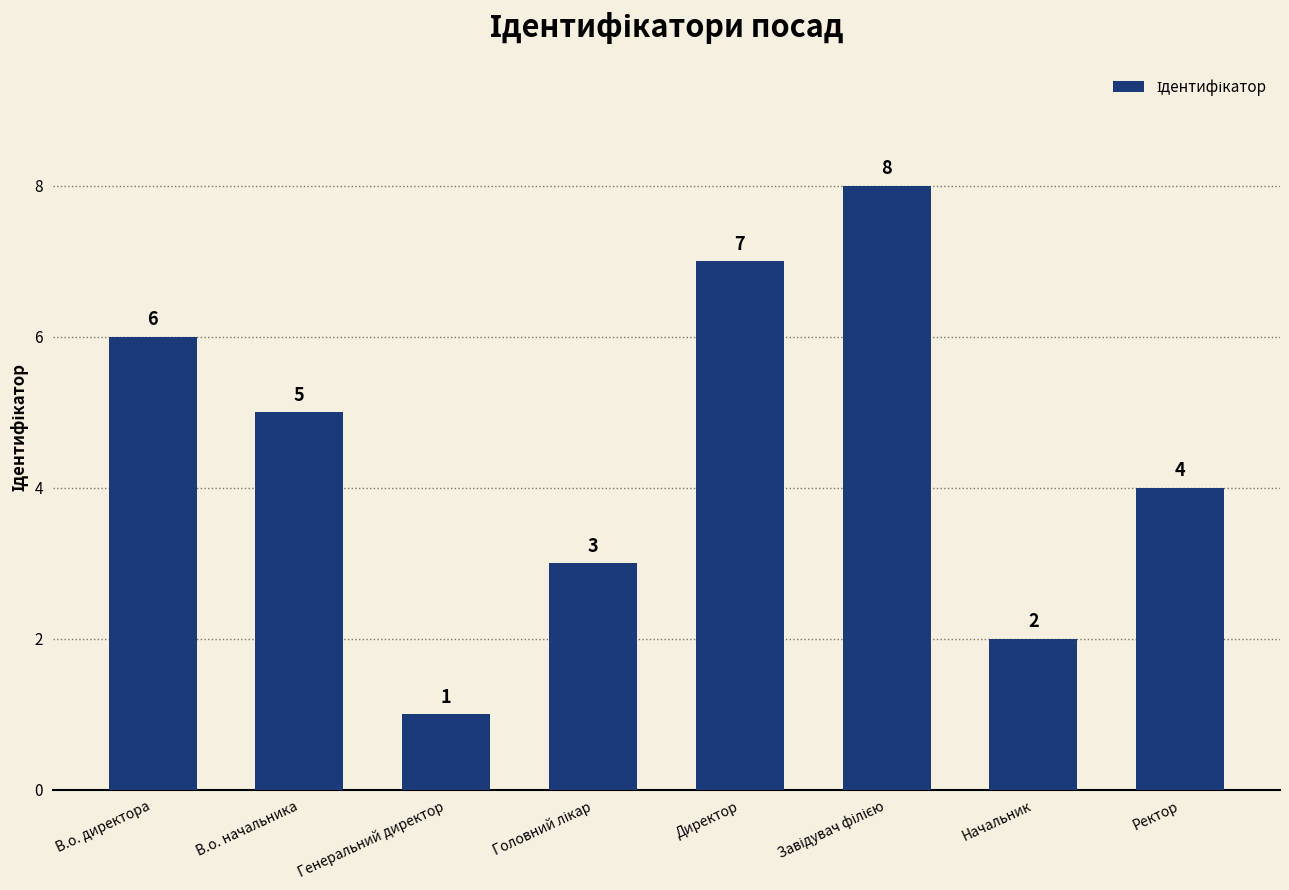

Read the value at Директор.

7